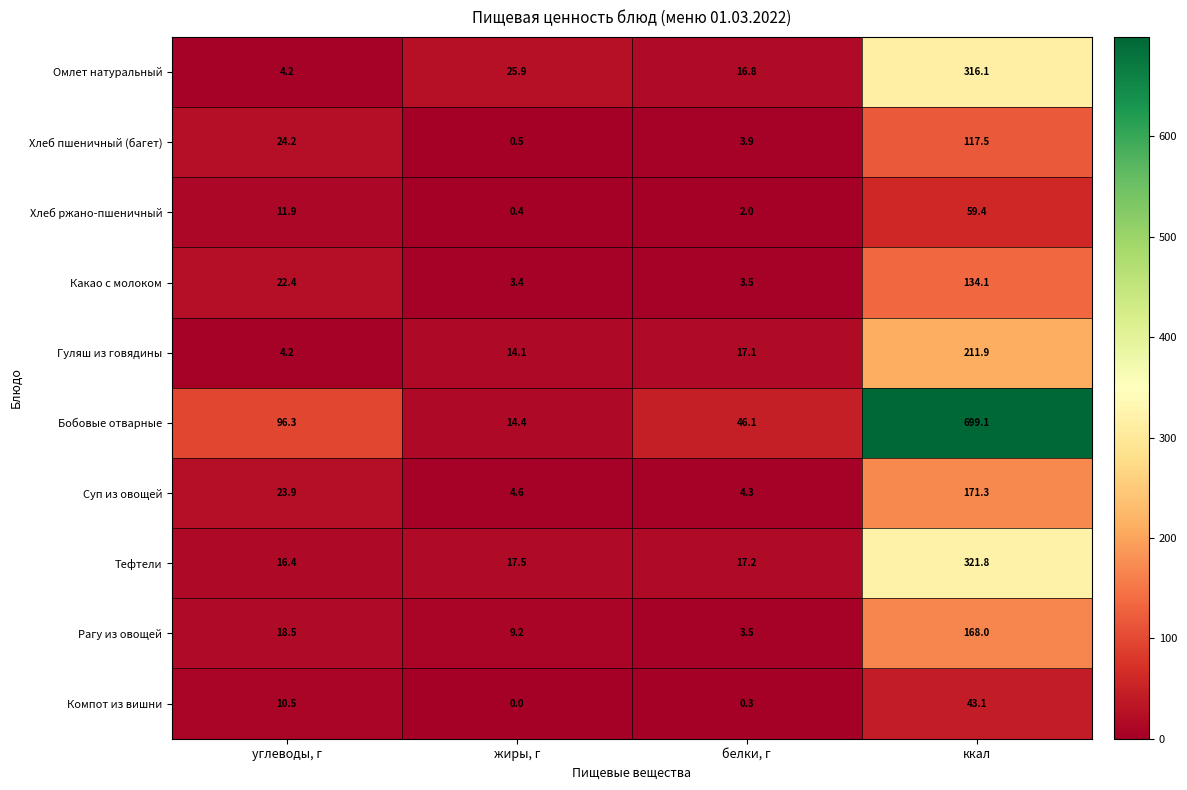

Which series has the largest range (max minus min)?

Бобовые отварные